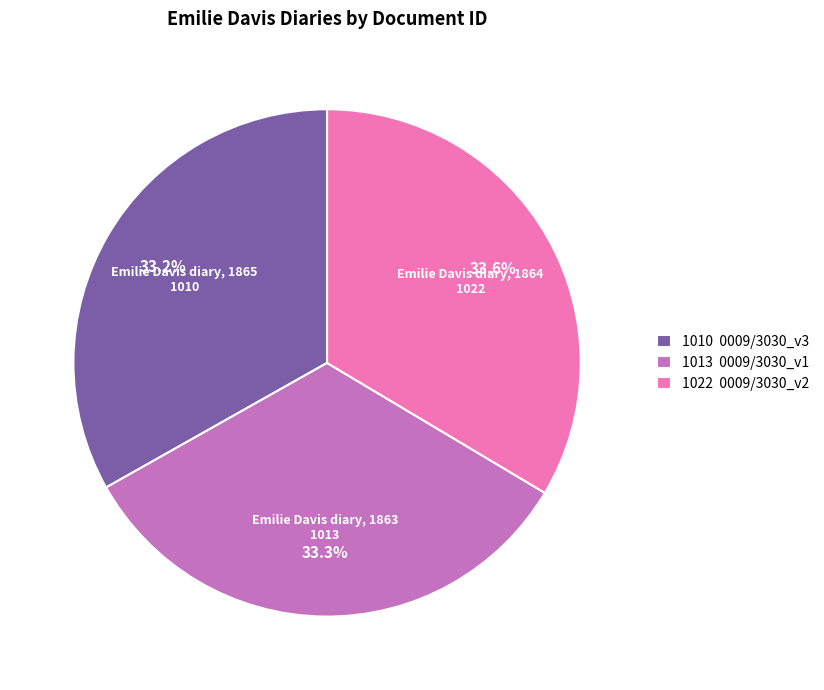

What is the ratio of the value at 1010 0009/3030_v3 to the value at 1022 0009/3030_v2?

1.0